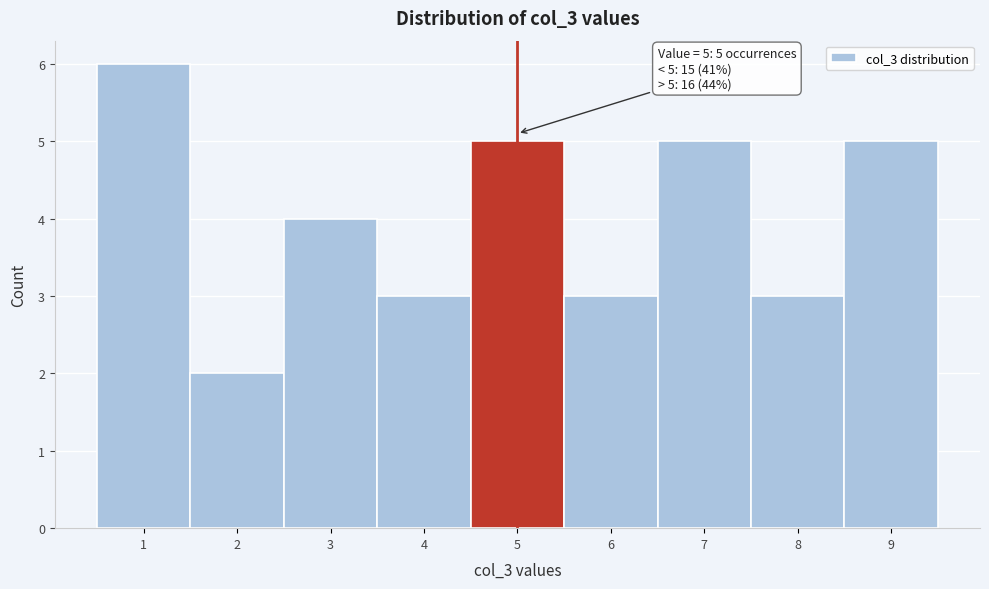

Which range on the x-axis has the tallest bar?

0.5 to 1.5